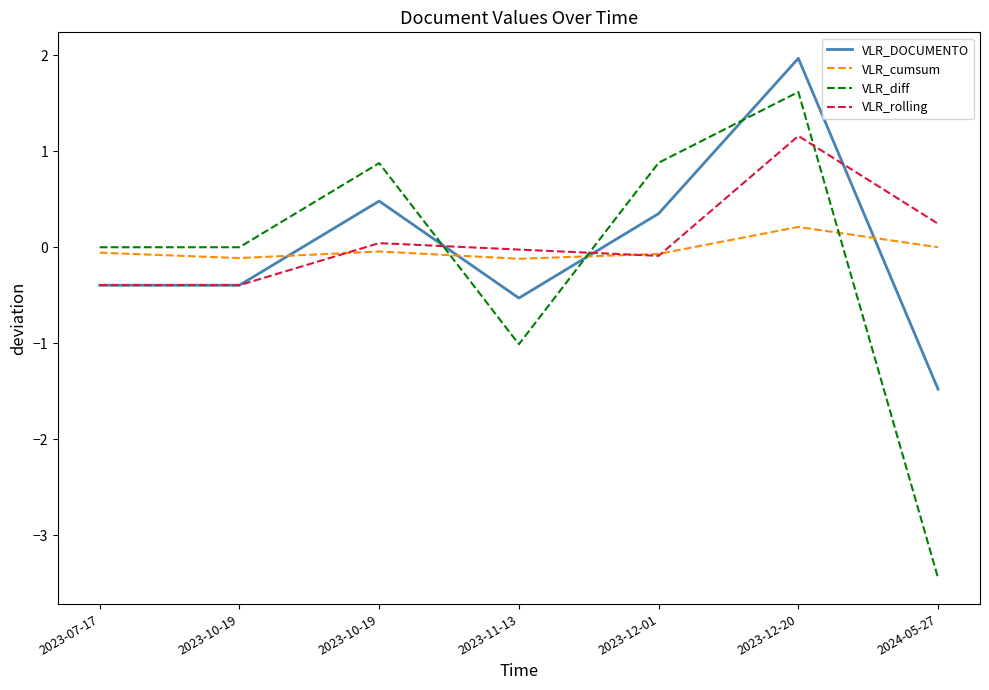

Where does the VLR_rolling series first go above 0?

2023-10-19